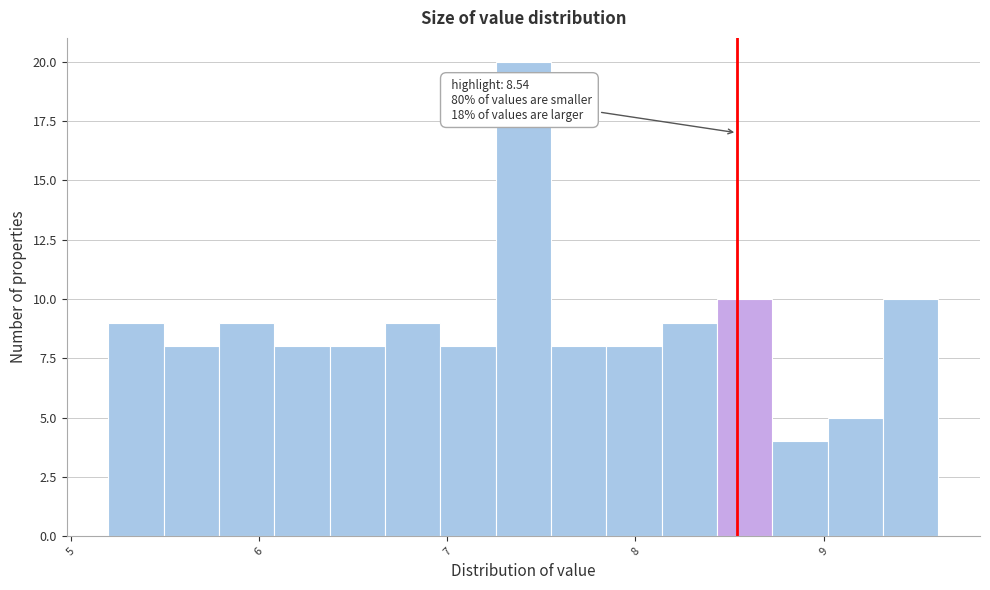

Read against the x-axis, roughly where is the centre of the tallest bar?

7.4